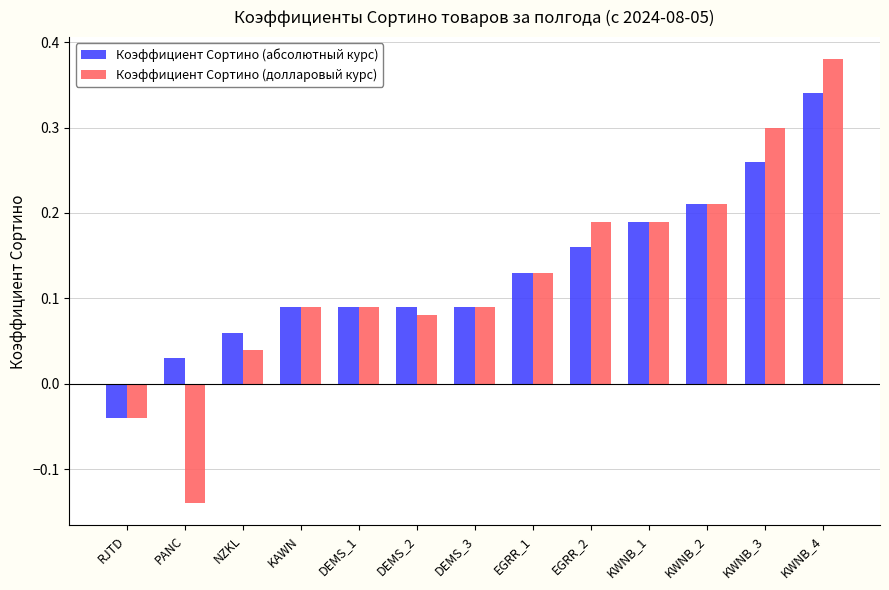

At which category does the chart reach its minimum across all series?

PANC